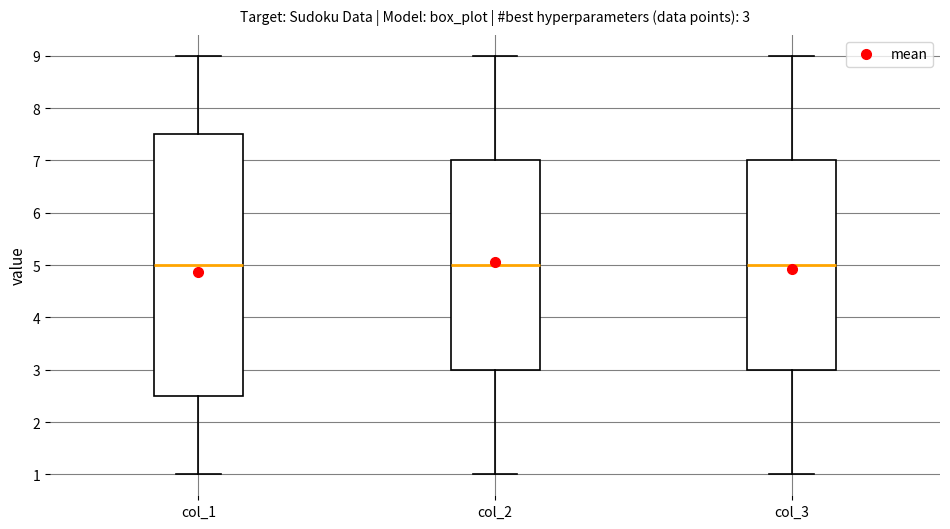

Which box is the tallest, from its lower edge to its upper edge?

col_1